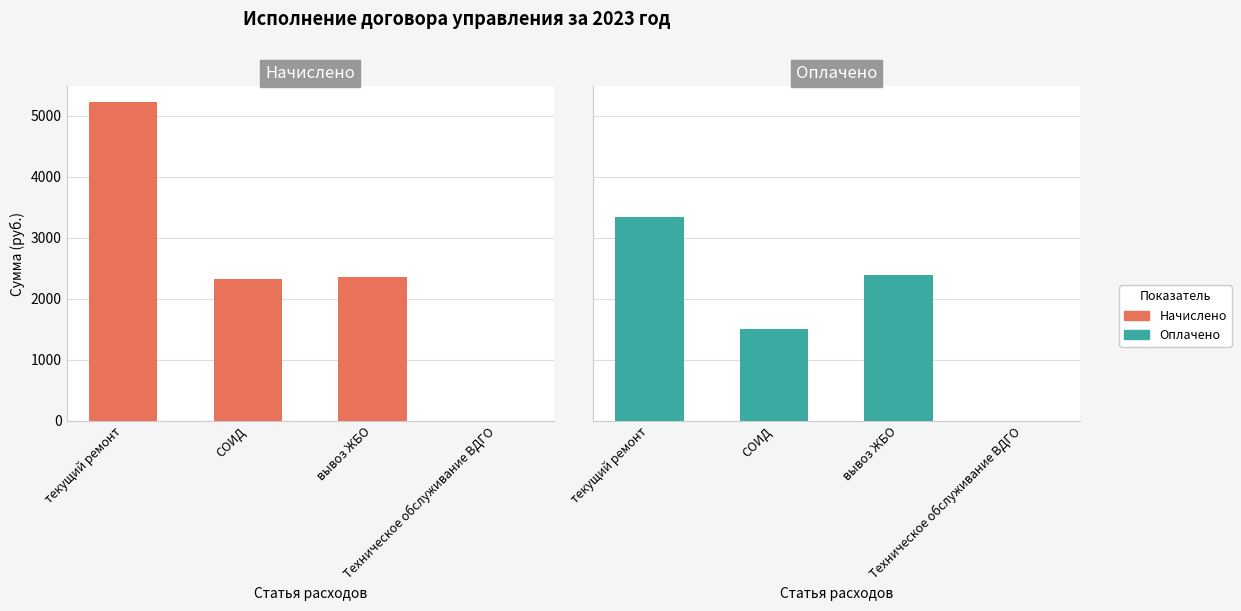

What is the label of the 2nd bar from the right?

вывоз ЖБО